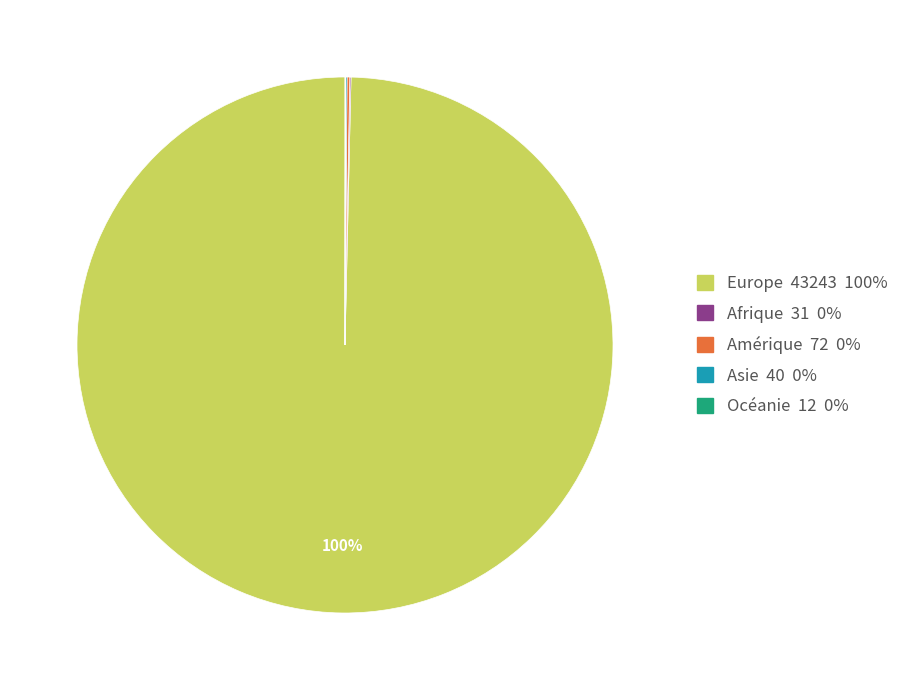

What is the largest slice in the pie chart?

Europe 43243 100%